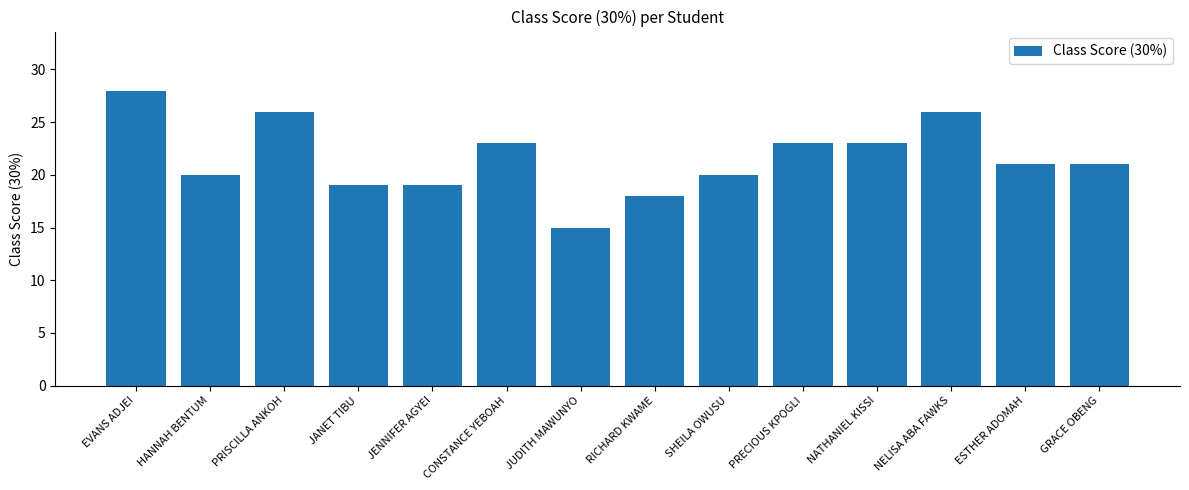

What is the greatest value displayed?

28